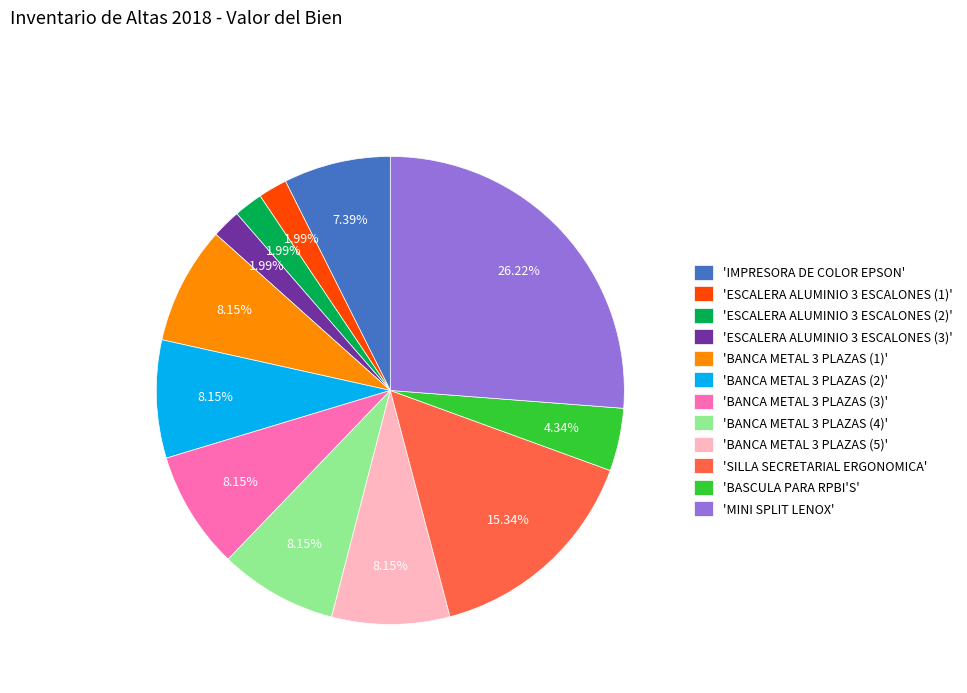

What is the ratio of the value at 'BANCA METAL 3 PLAZAS (1)' to the value at 'BANCA METAL 3 PLAZAS (2)'?

1.0